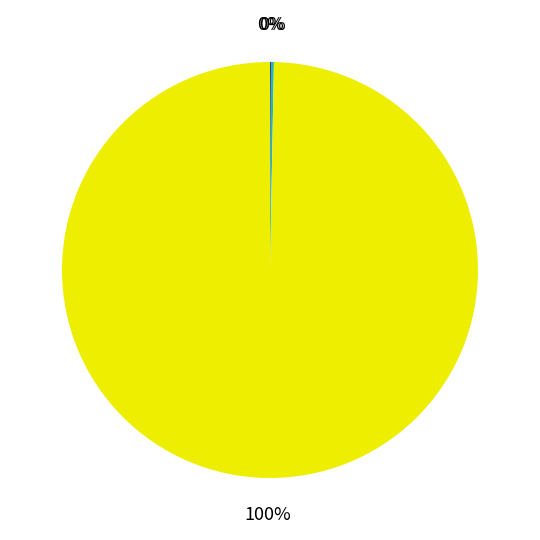

Is there a majority slice in this chart?

Yes